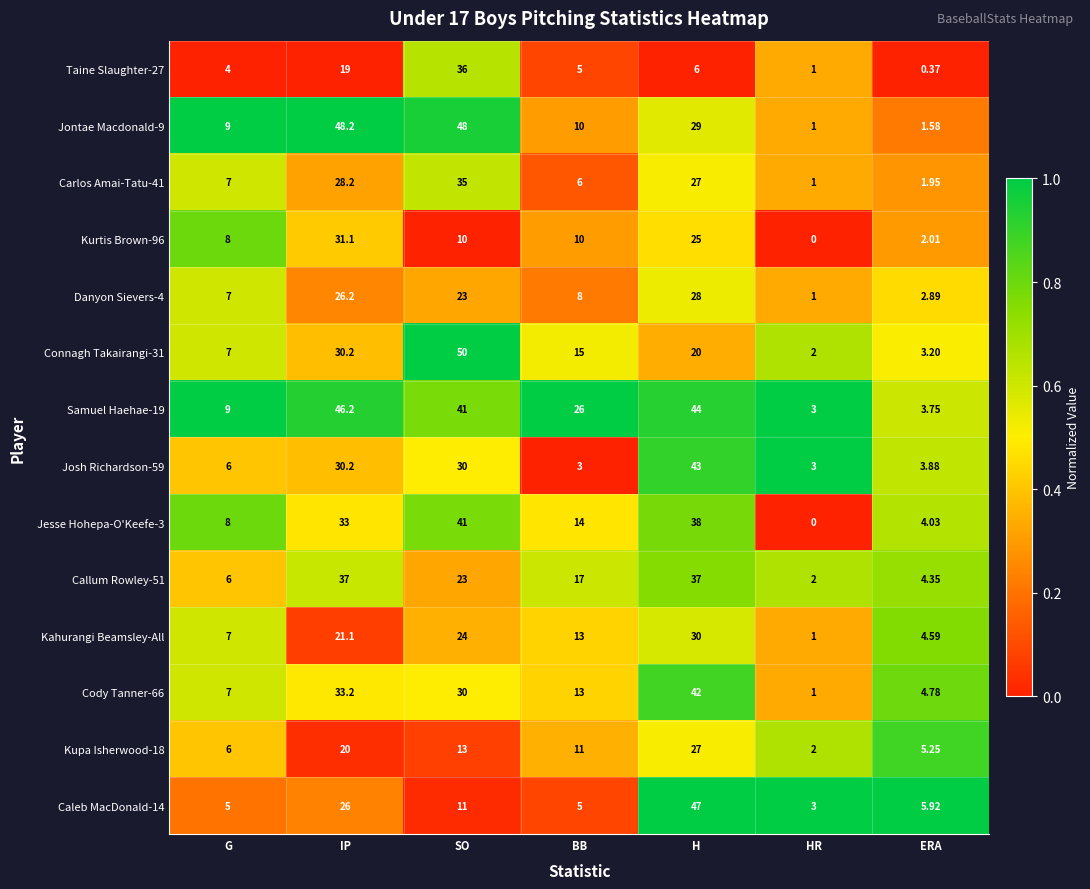

What is the total value across all series at HR?

21.0